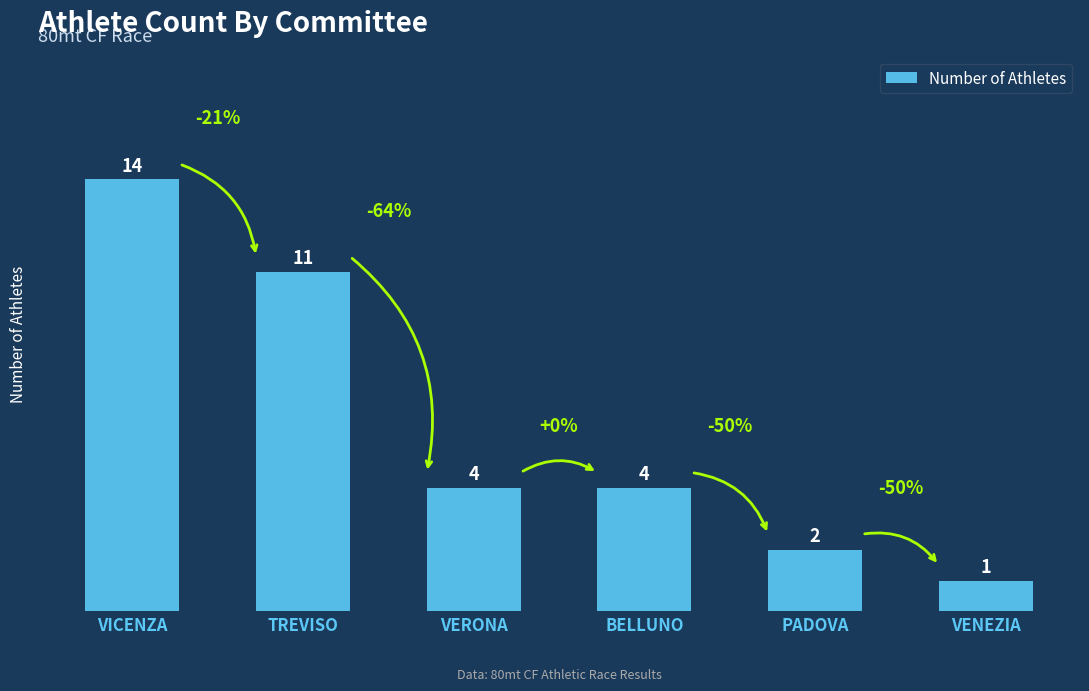

What is the sum of the values at PADOVA and VICENZA?

16